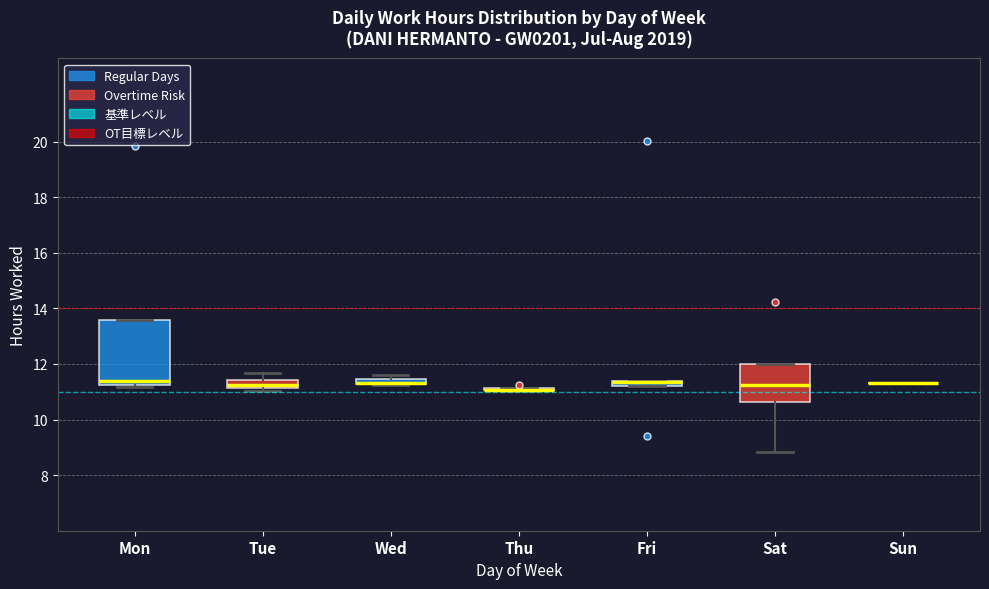

Which box is the tallest, from its lower edge to its upper edge?

Mon